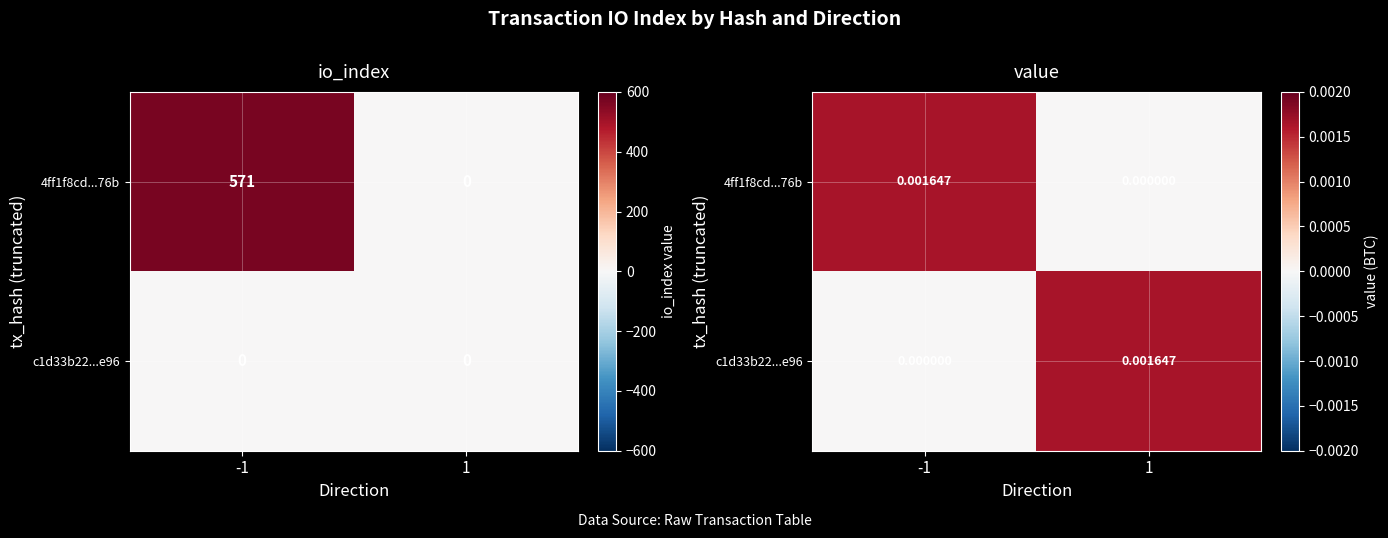

At how many categories does at least one series exceed 0?

2